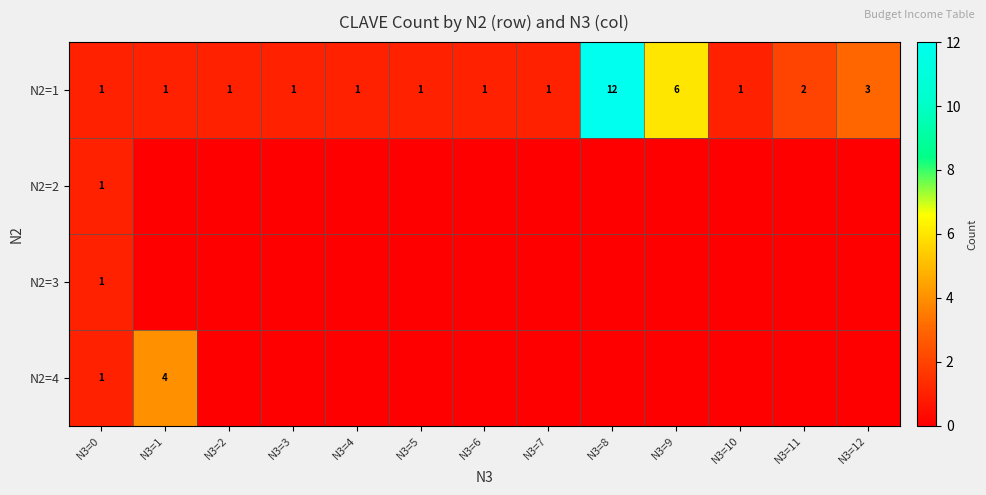

Between N3=6 and N3=10, which is larger?

N3=6